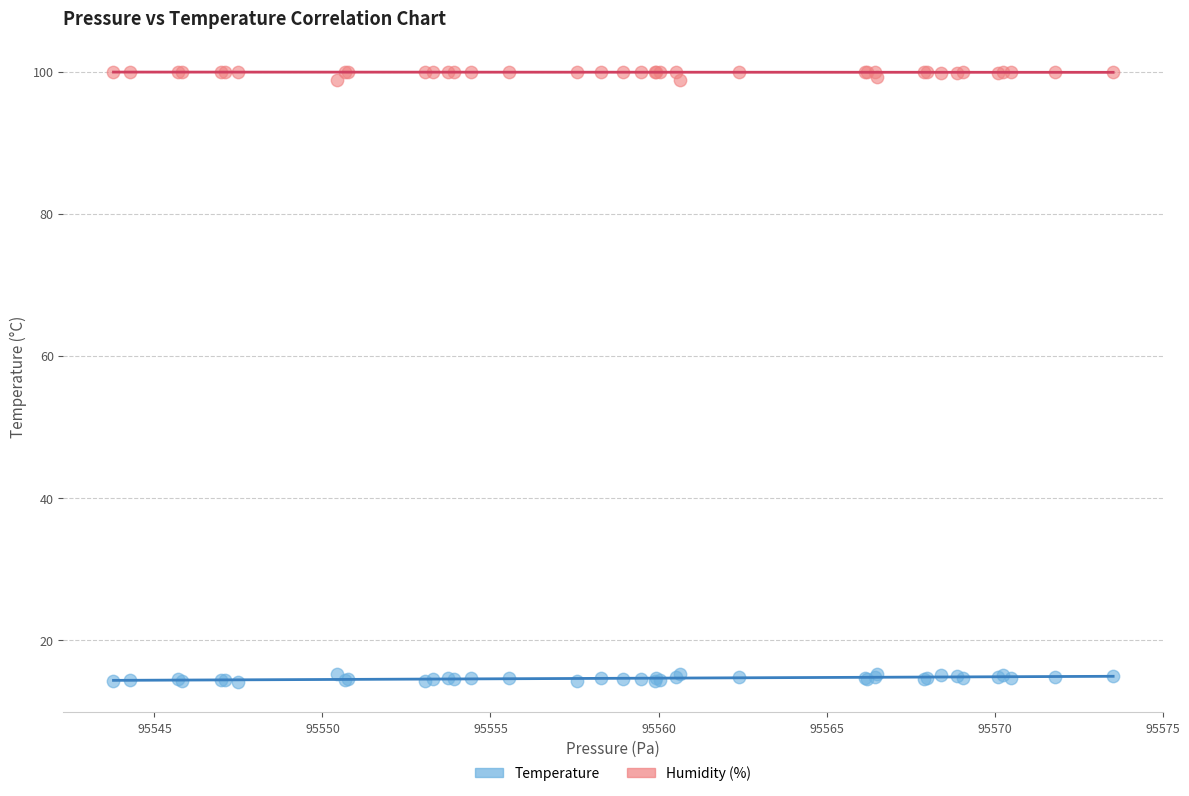

Which series reaches the minimum Y coordinate?

Temperature